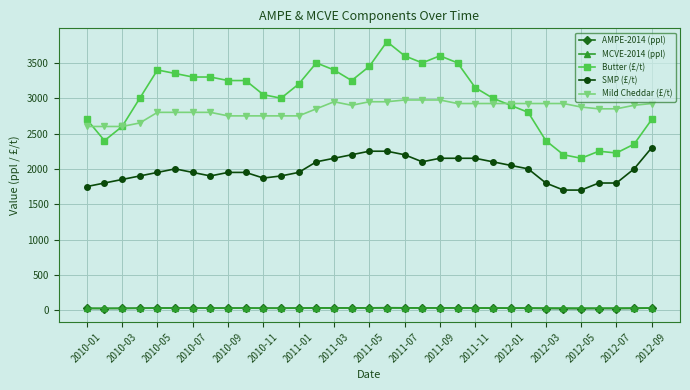

Which series has the largest total across all categories?

Butter (£/t)